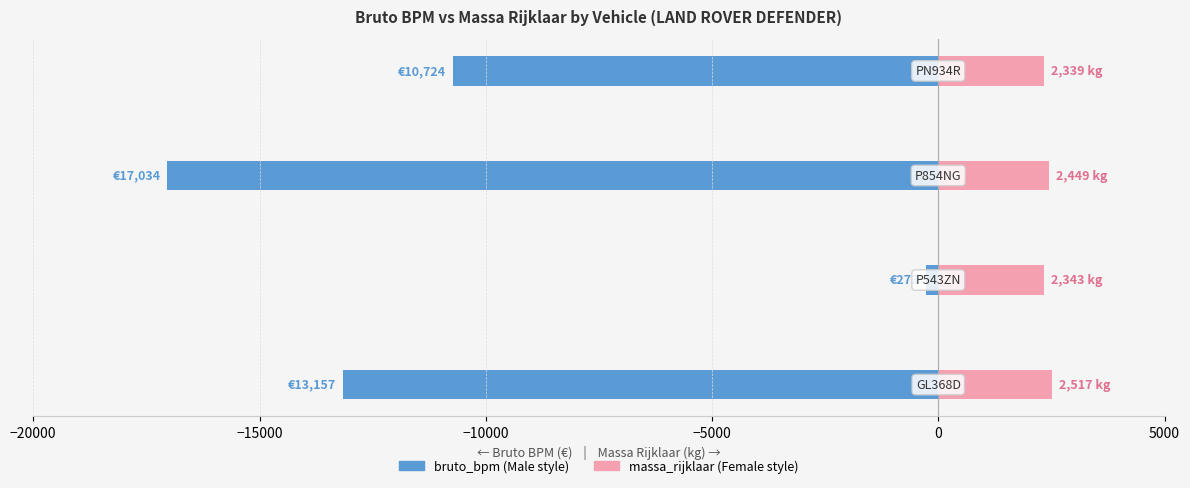

True or false: bruto_bpm has a value of -18679 at −20000.

False